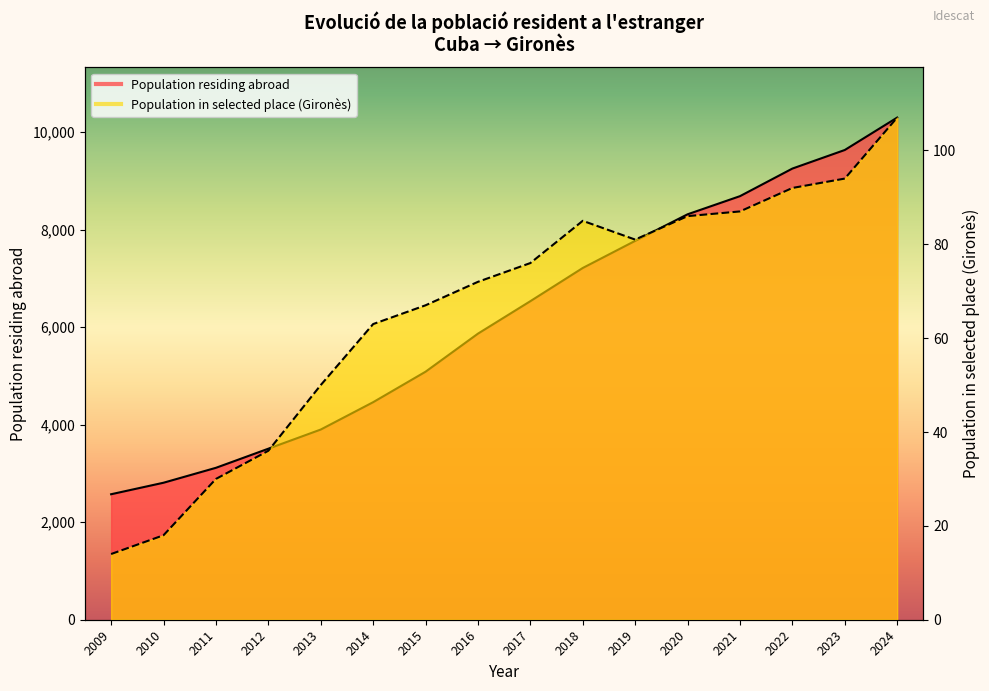

What is the average value?

6190